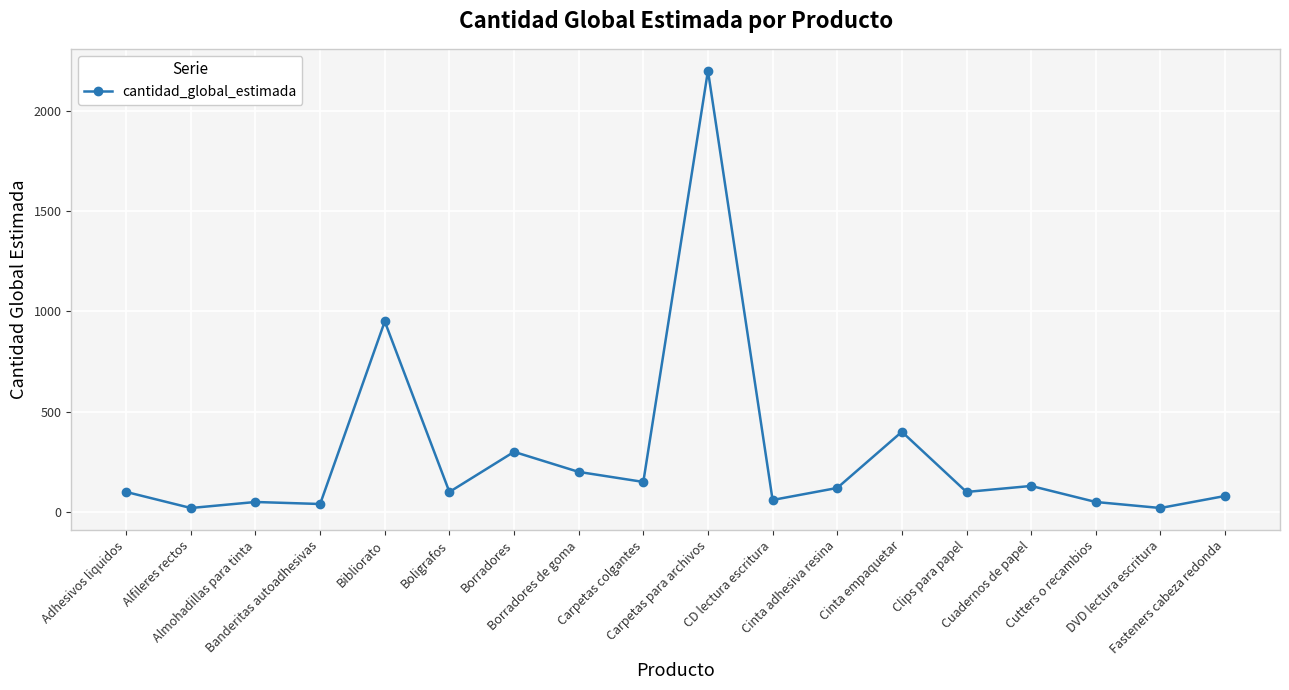

True or false: the data has more than 1 interior local peaks.

True